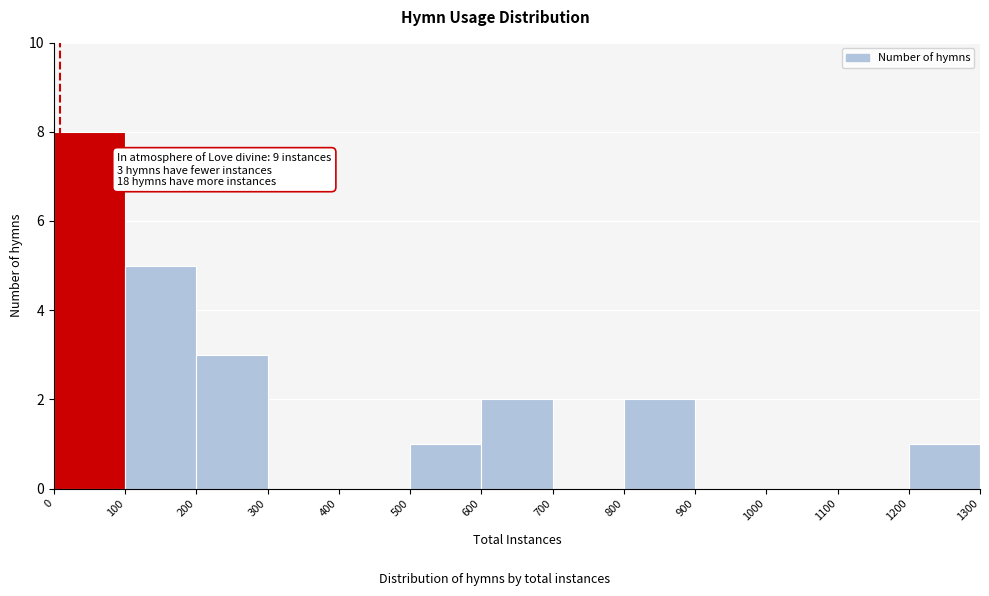

Over which range of the x-axis is the bar tallest?

0 to 100